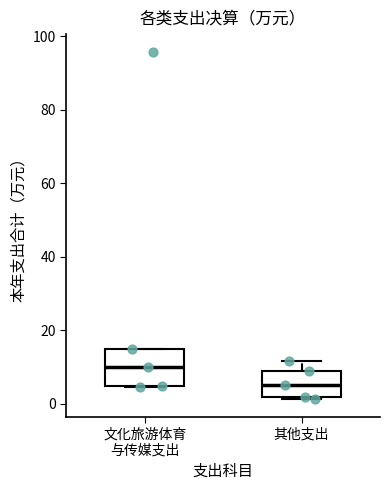

Where does the median line of the box for 文化旅游体育 与传媒支出 sit on the y-axis? The values are not printed on the chart, so give them approximately, as read against the axis.

10